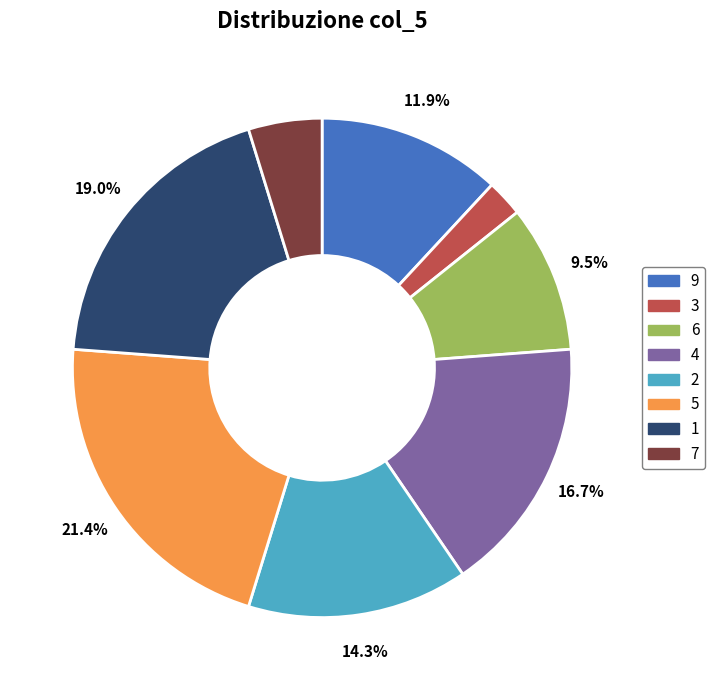

How many slices are in this pie chart?

8